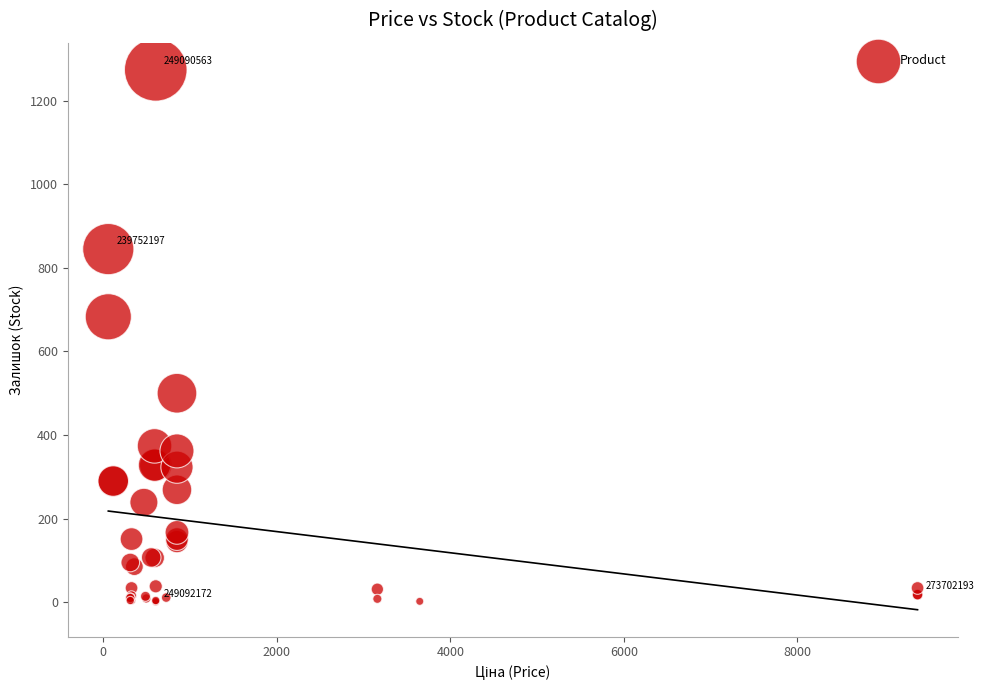

What Y value in the scatter plot is closest to 637?

683